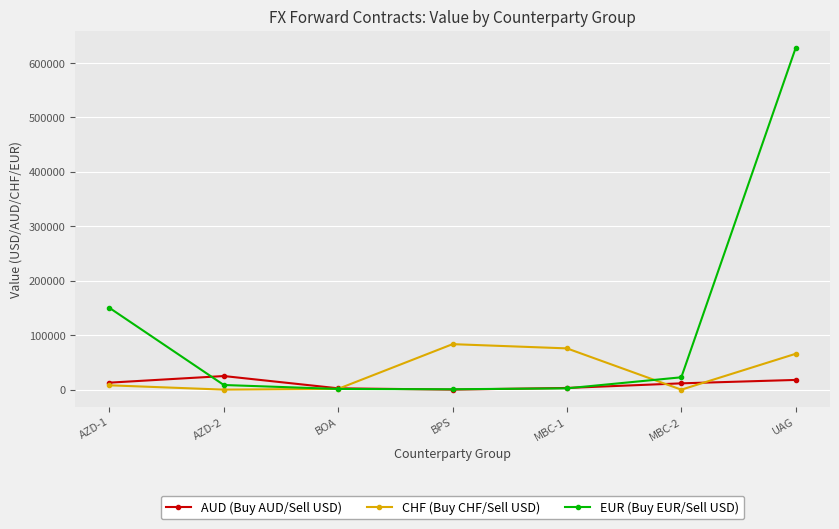

What is the minimum value shown in the chart?

-52